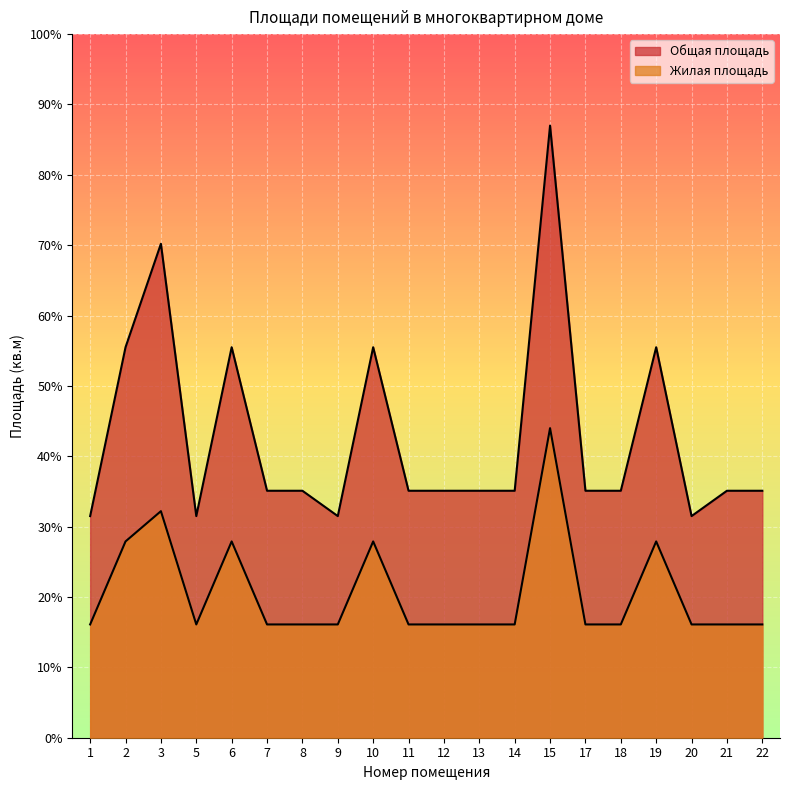

Between 21 and 9, which is larger?

21